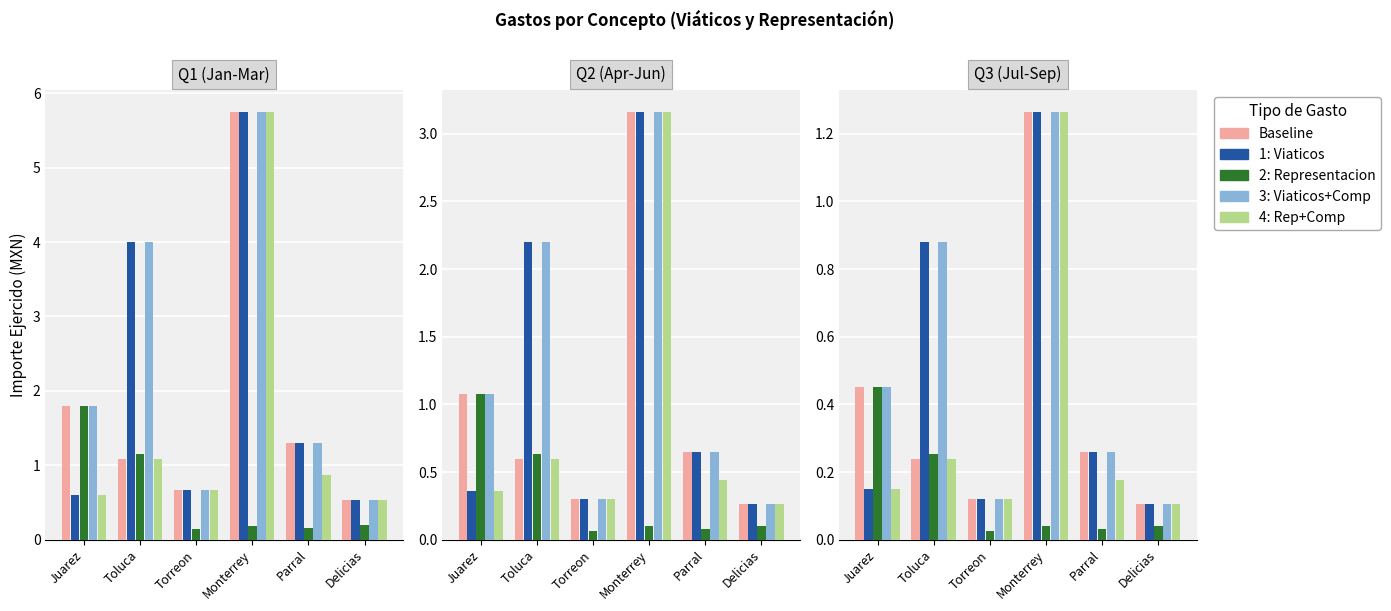

What position from the left is Juarez?

1